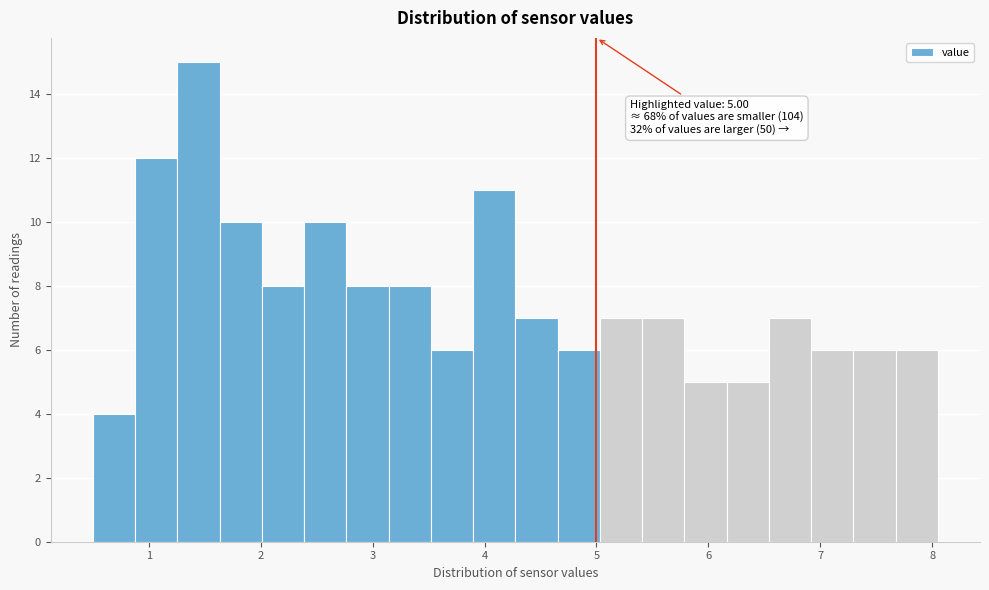

Around what value on the x-axis is the tallest bar? Give the approximate position of its centre, as read against the axis.

1.4